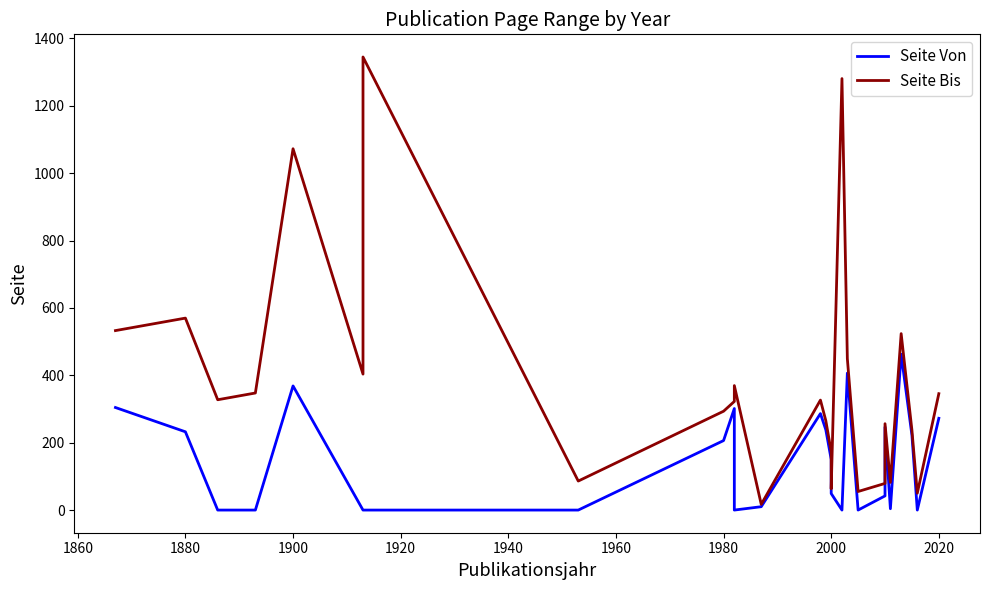

List the series in order of their peak value, lowest first.

Seite Von, Seite Bis